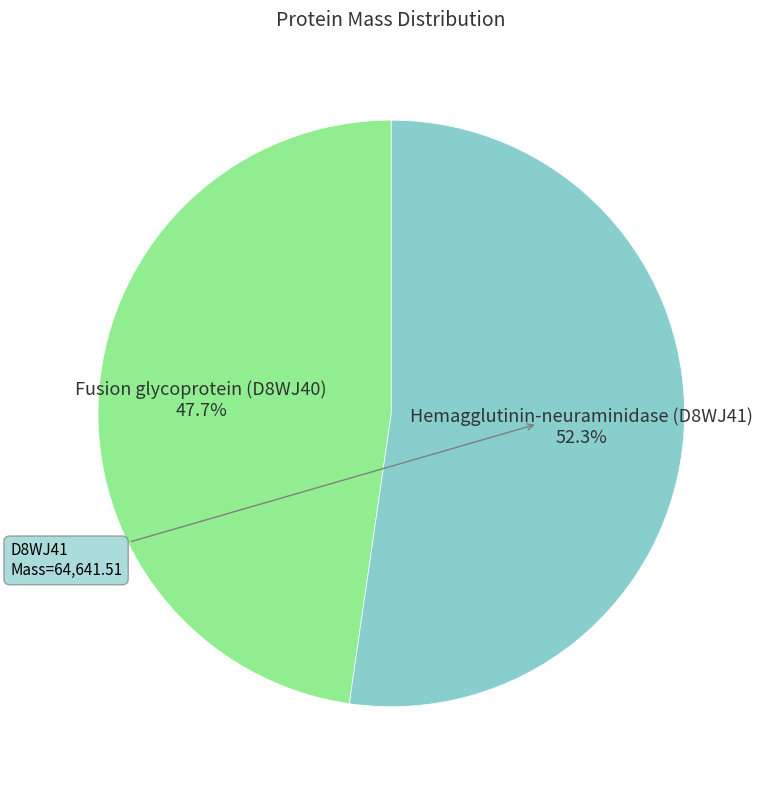

How many slices are in this pie chart?

2